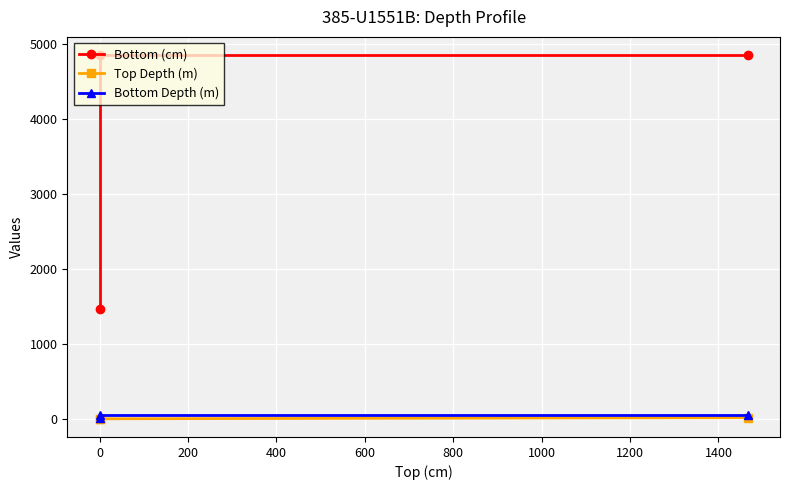

How many lines are shown in the chart?

3